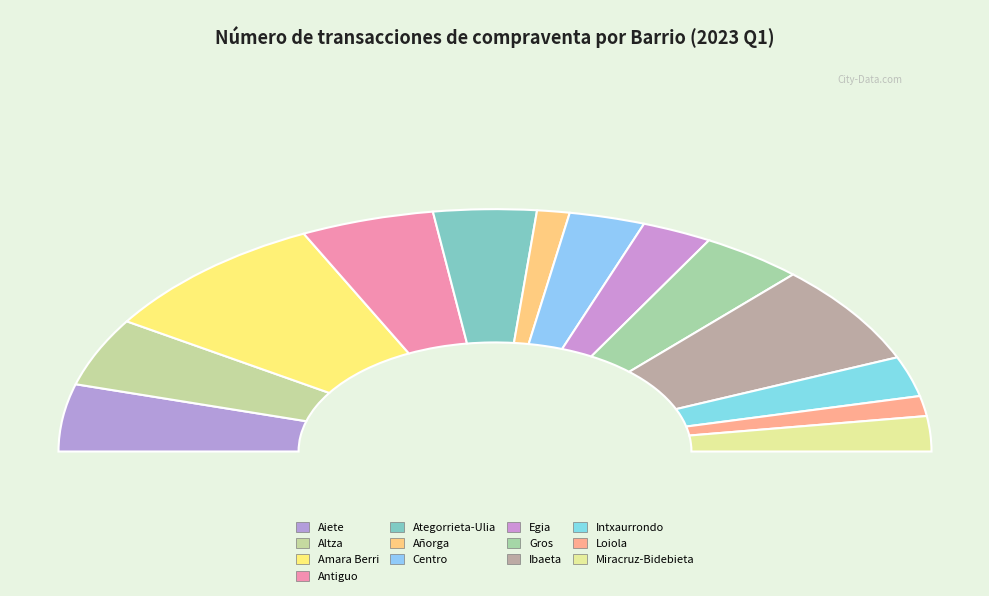

Count the number of slices in the pie.

13